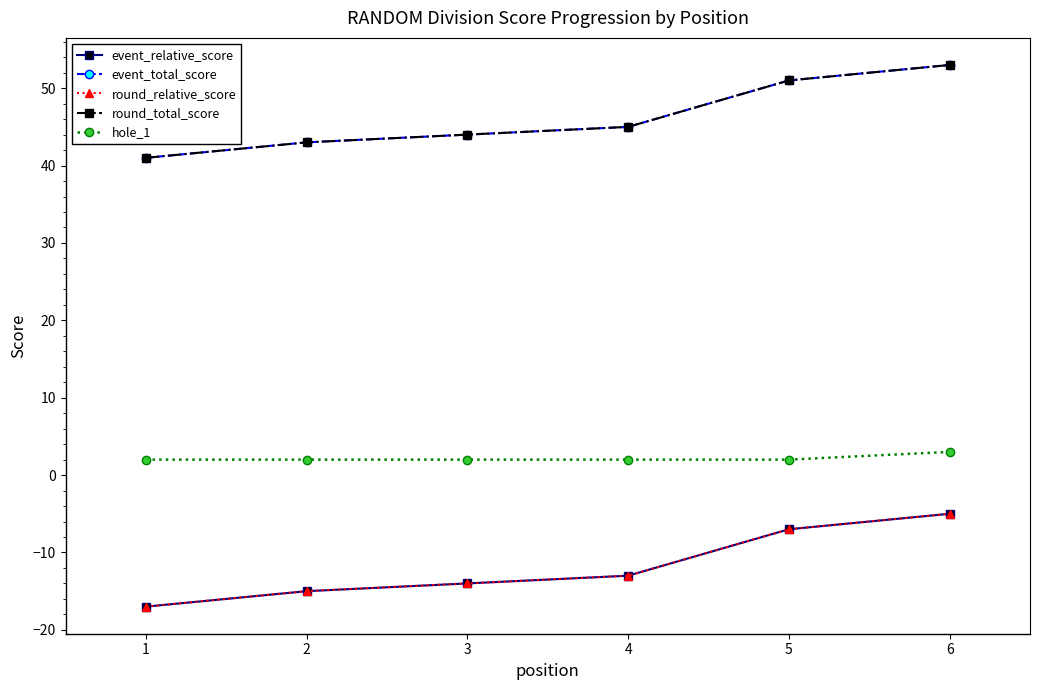

The value of hole_1 at 2 is 3. True or false?

False